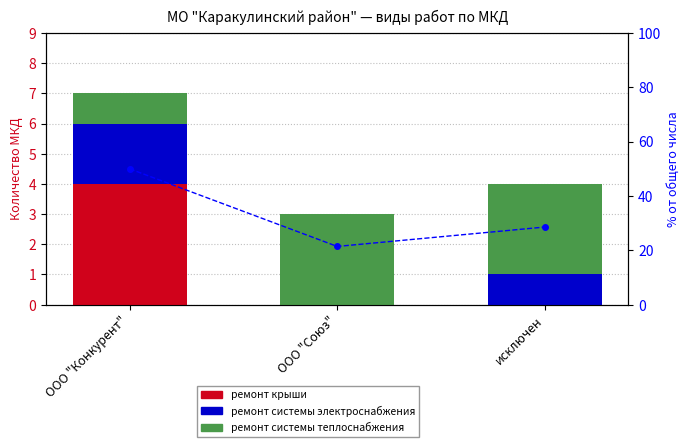

Is it true that ремонт системы электроснабжения equals 2.0 at ООО "Конкурент"?

True